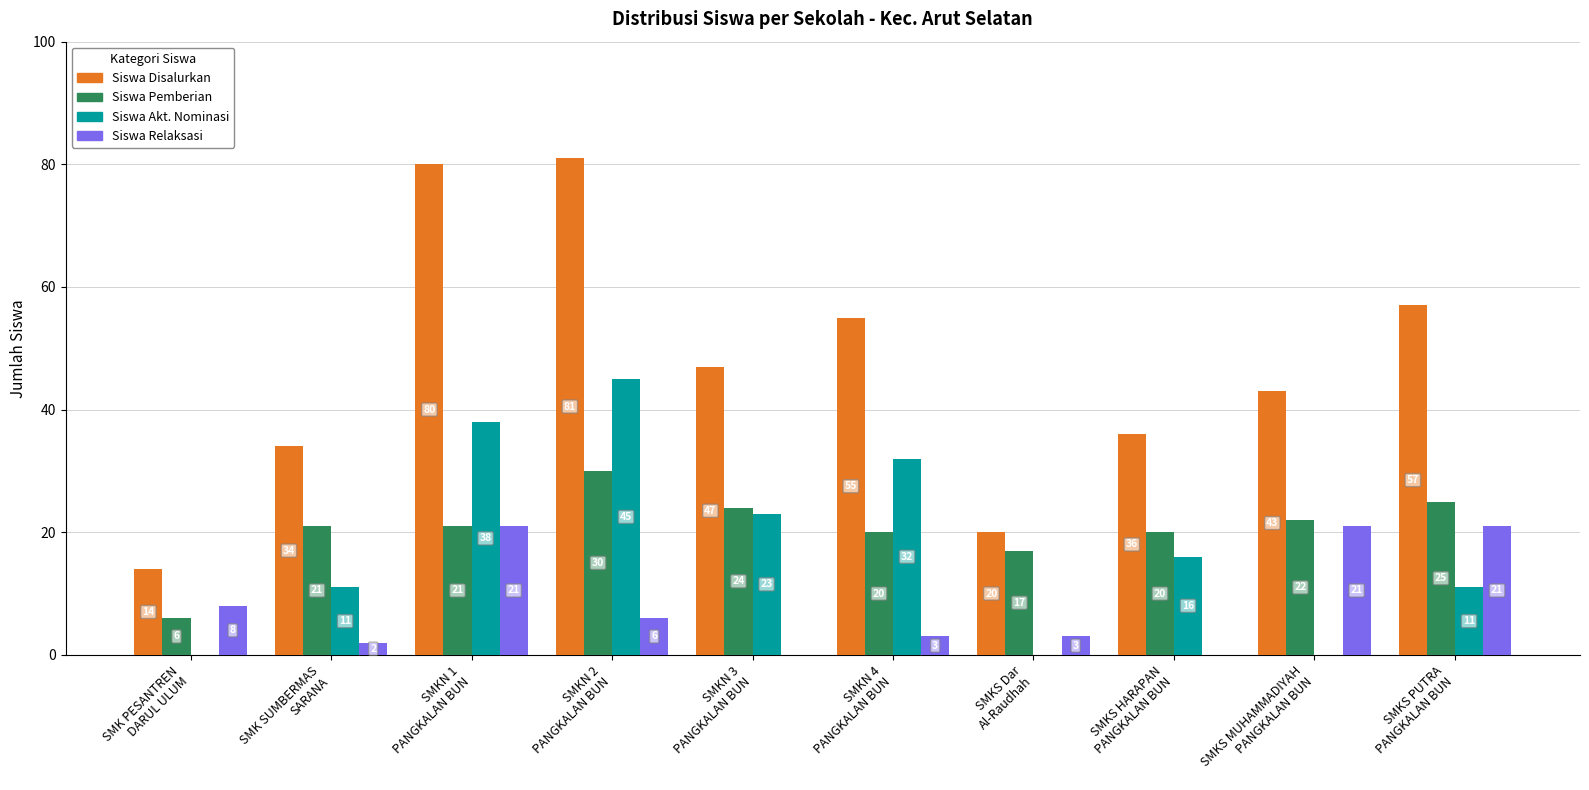

What is the sum of all Siswa Relaksasi values?

85